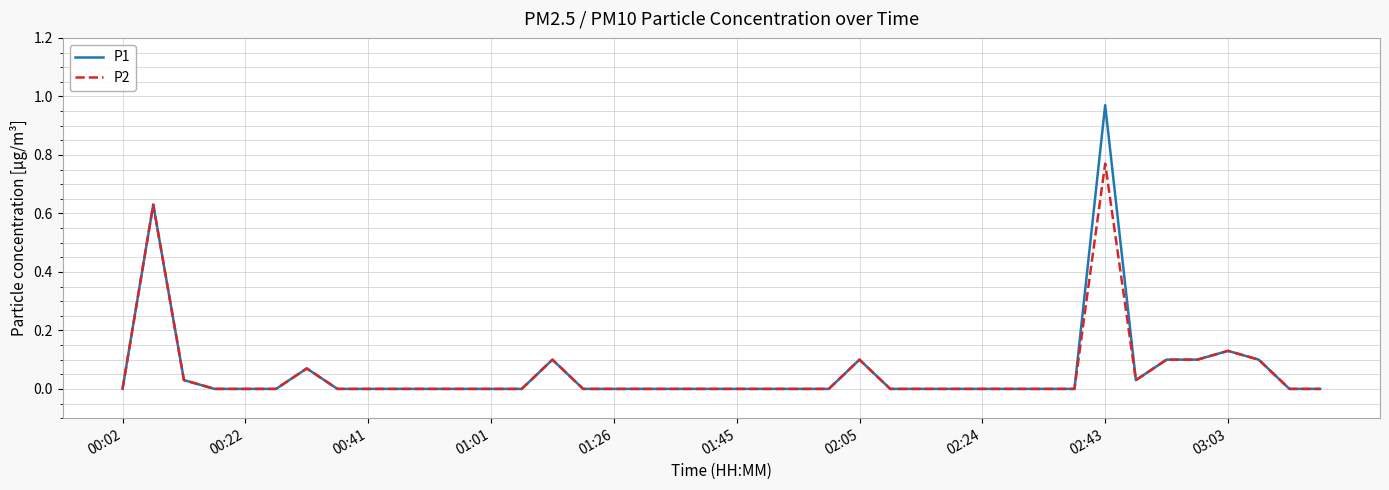

Which series has the largest range (max minus min)?

P1